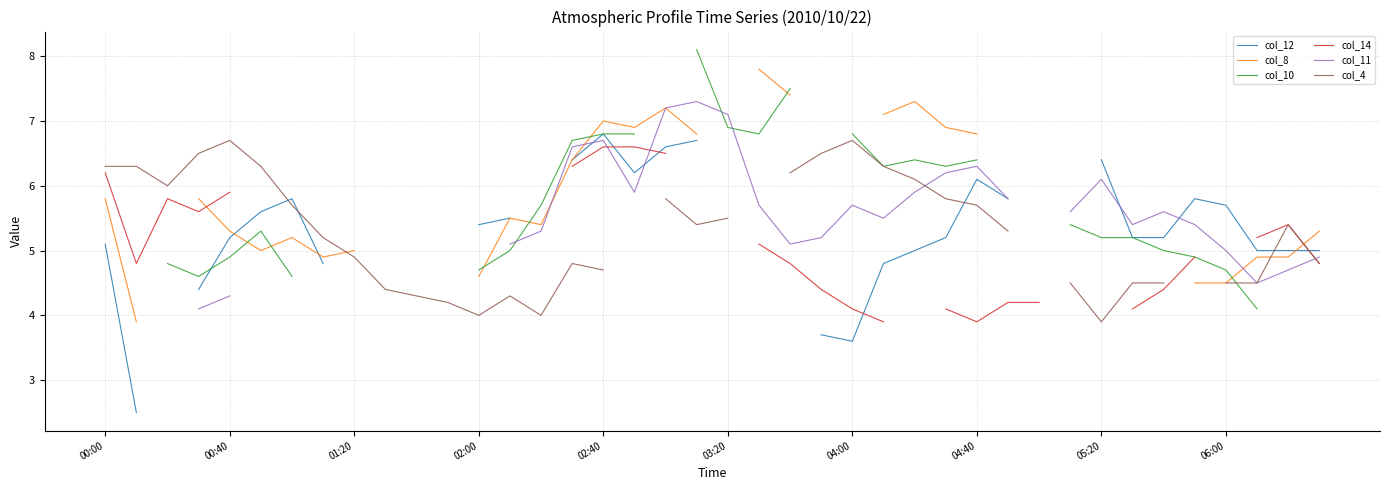

What is the label of the 9th point from the left?

01:20